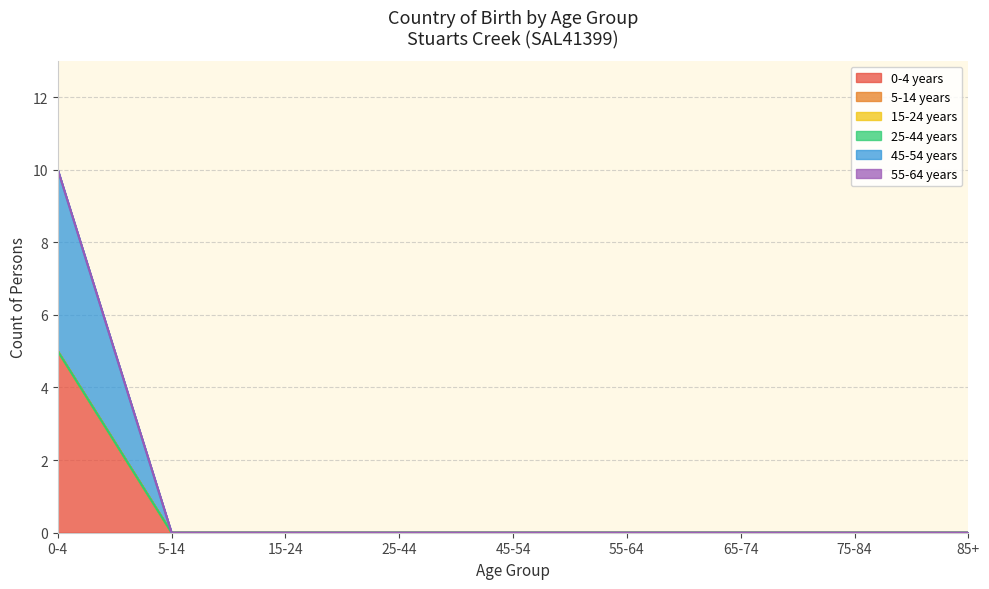

What is the highest value of the 0-4 years series?

5